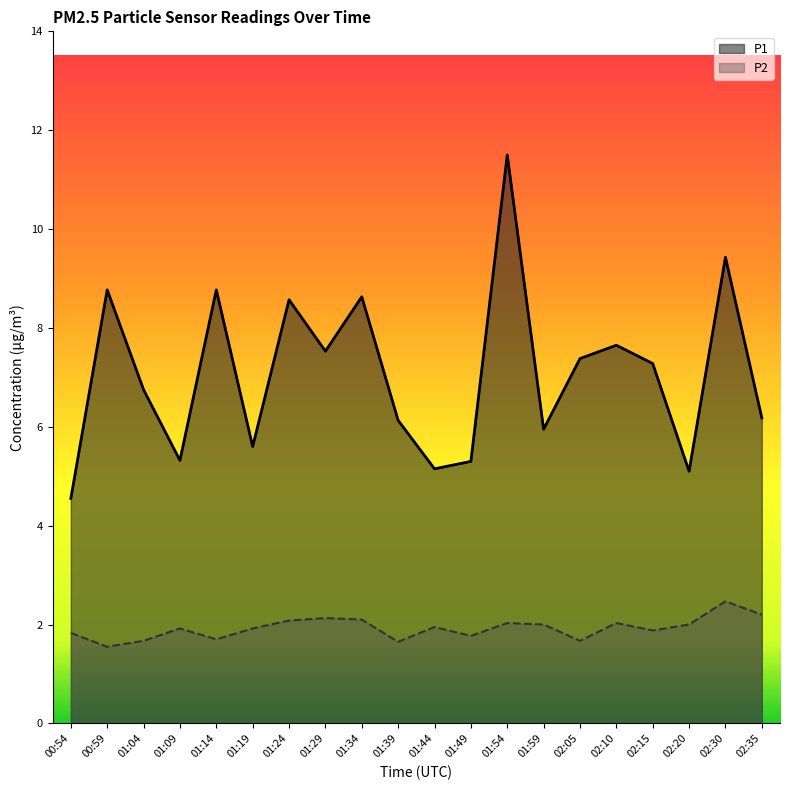

What is the spread (max minus min) of values at 01:29?

5.4